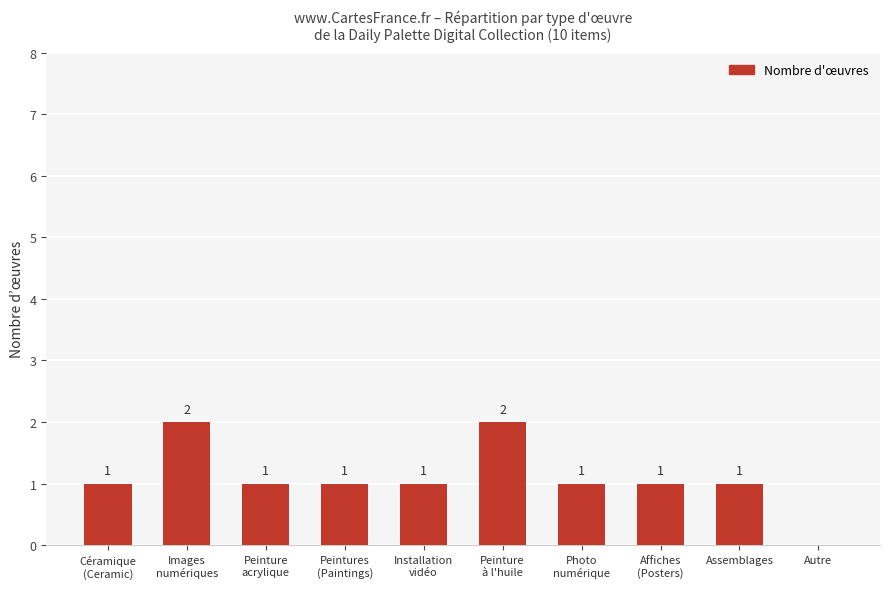

How many values are above zero?

9